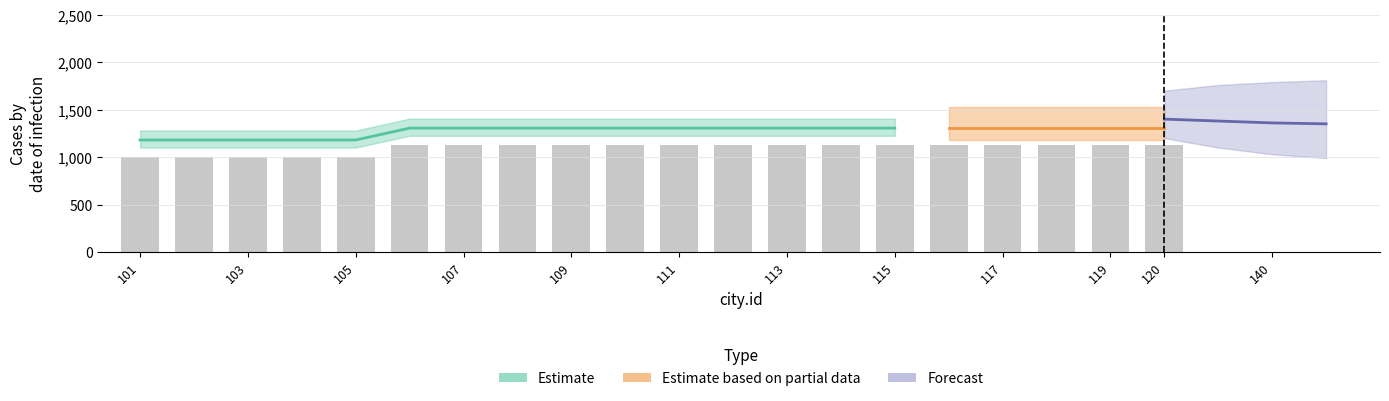

Does the chart contain any negative values?

No